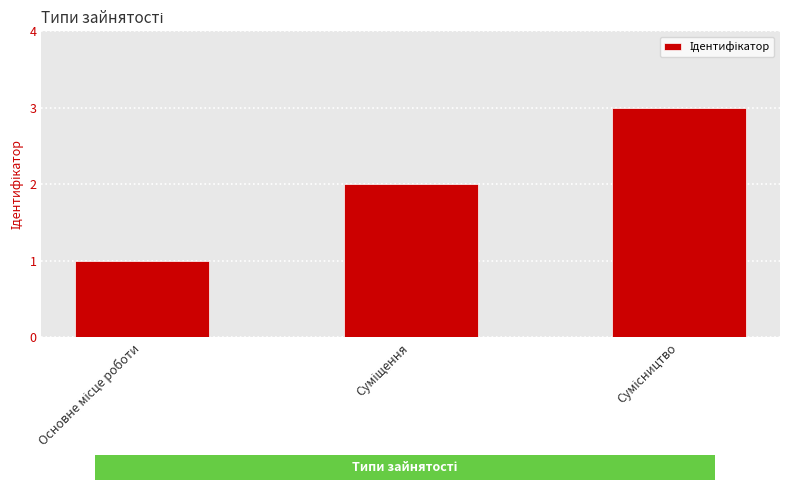

What is the average value?

2